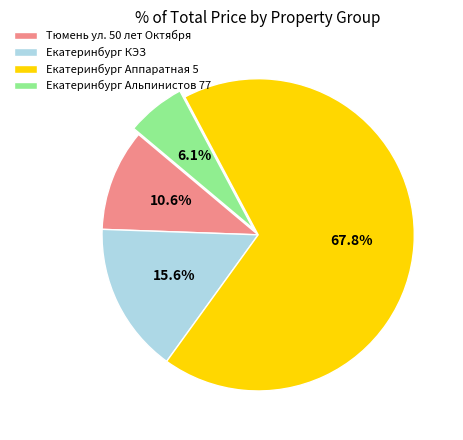

What is the majority slice?

Екатеринбург Аппаратная 5